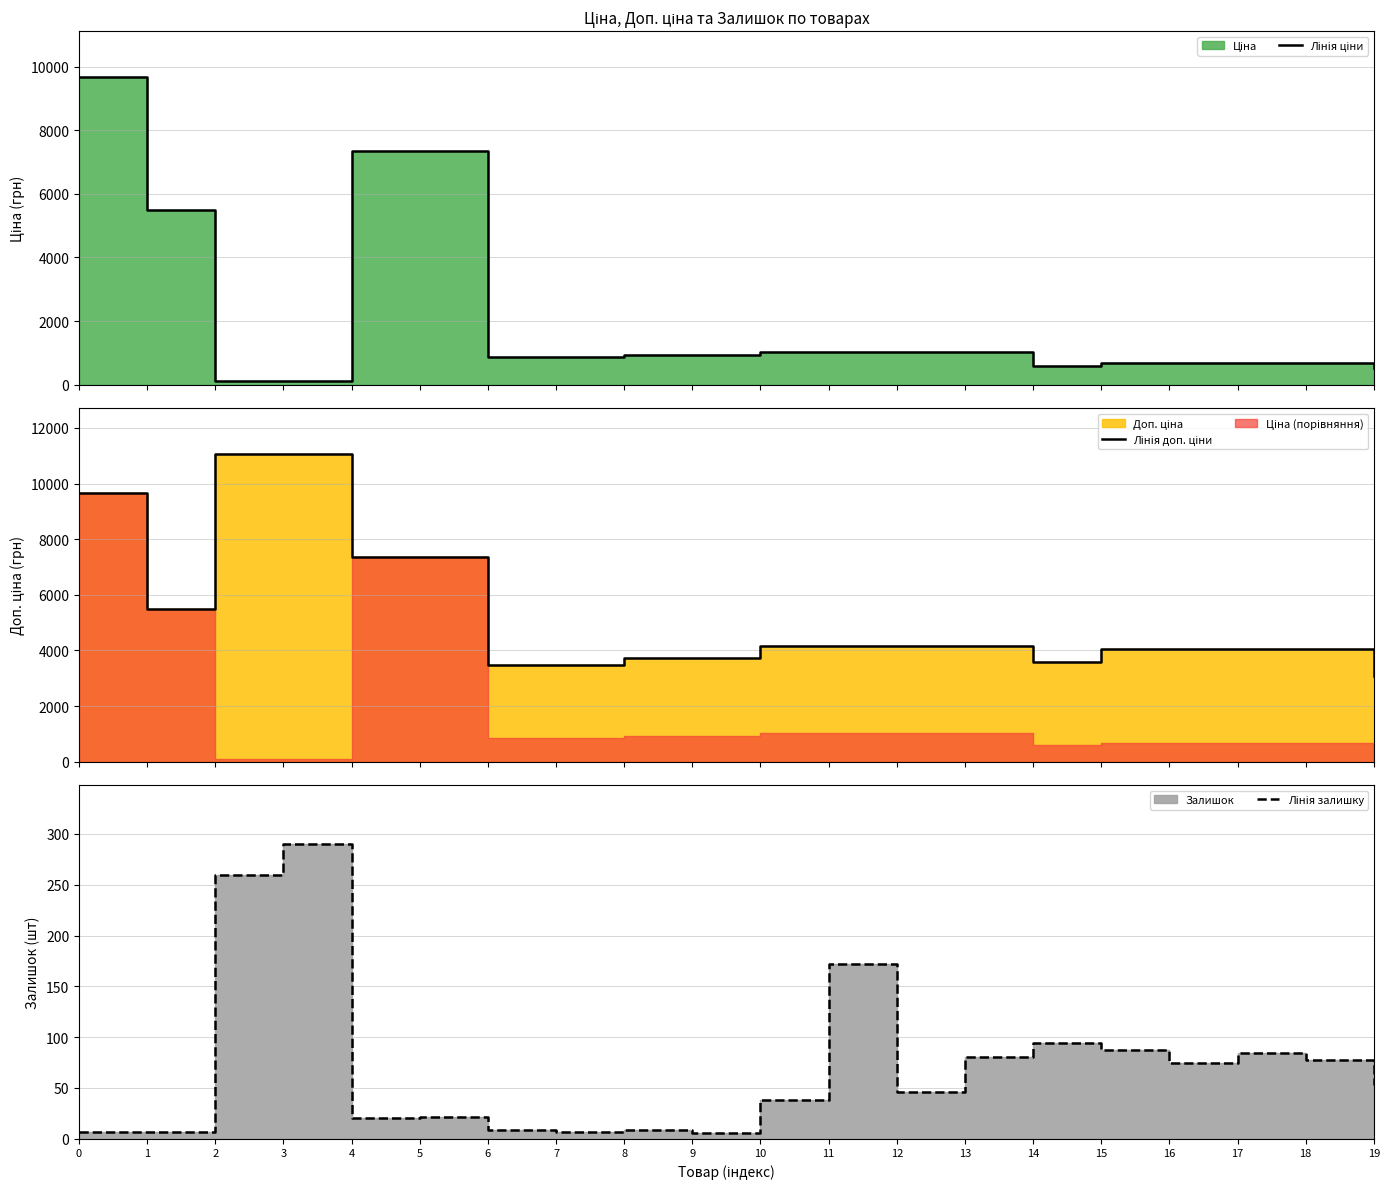

What is the value of the Лінія доп. ціни point at the 19th from the left?

4036.0